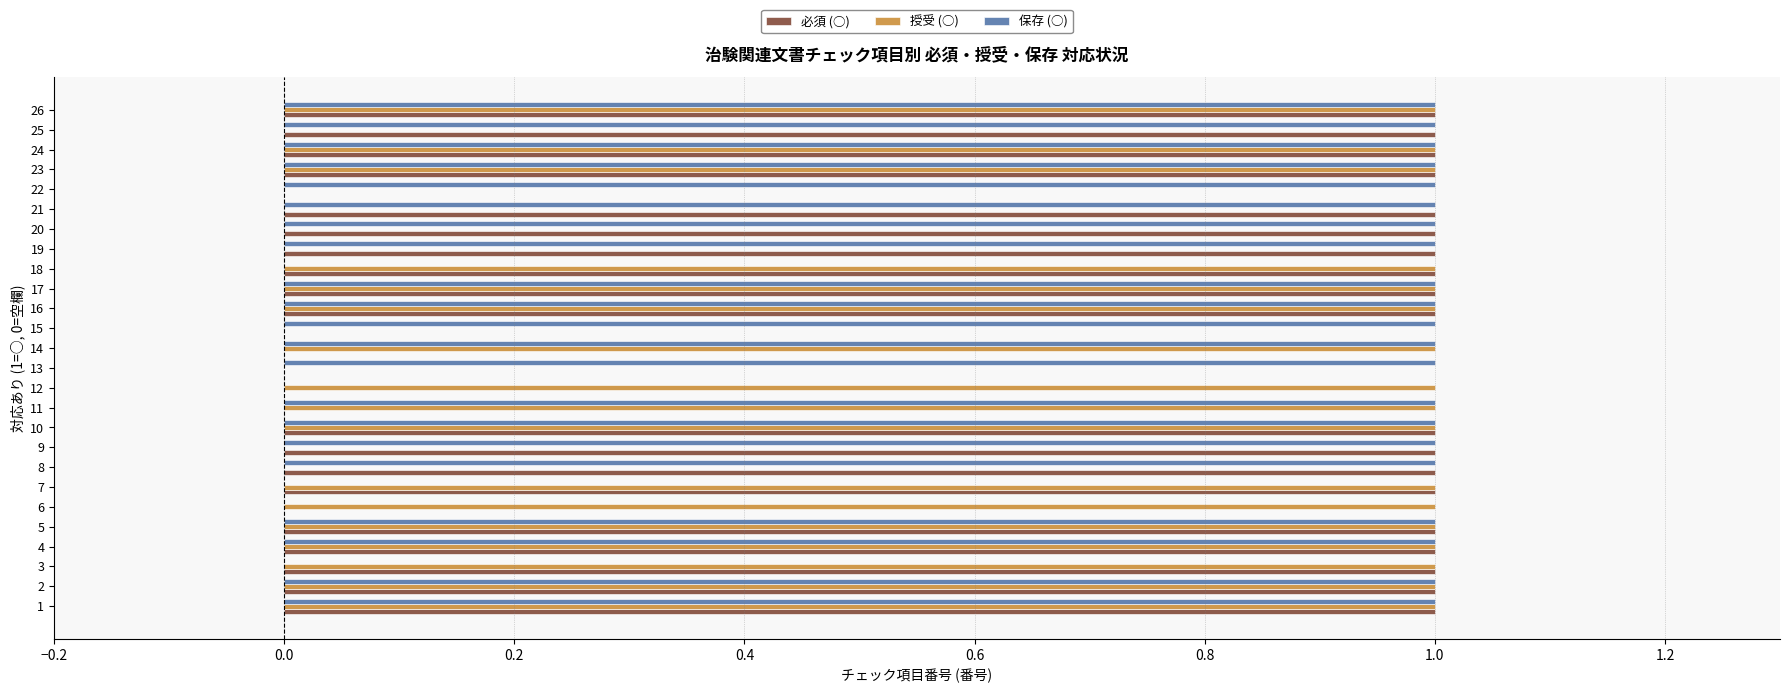

What is the approximate value of 保存 (○) at 12?

0